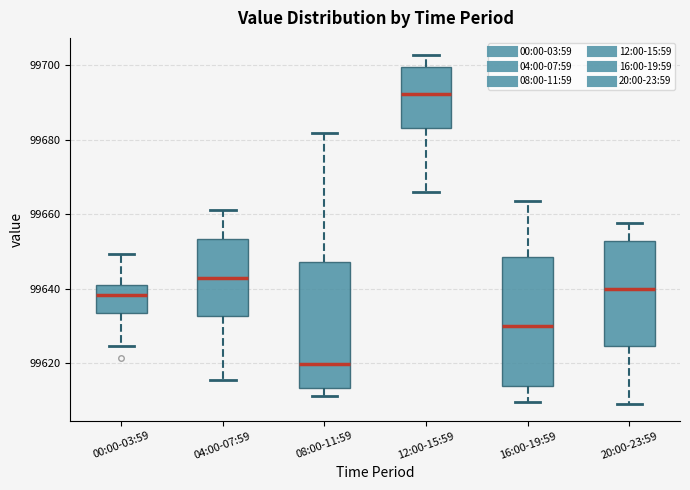

Where is the lower edge of the box for 20:00-23:59 on the y-axis? The values are not printed on the chart, so give them approximately, as read against the axis.

99624